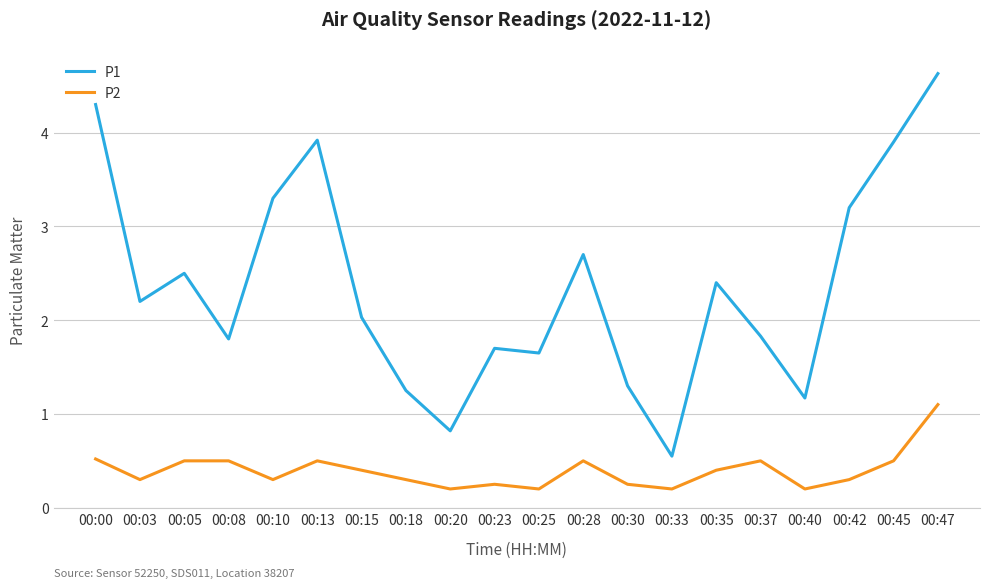

At how many categories does at least one series exceed 0?

20